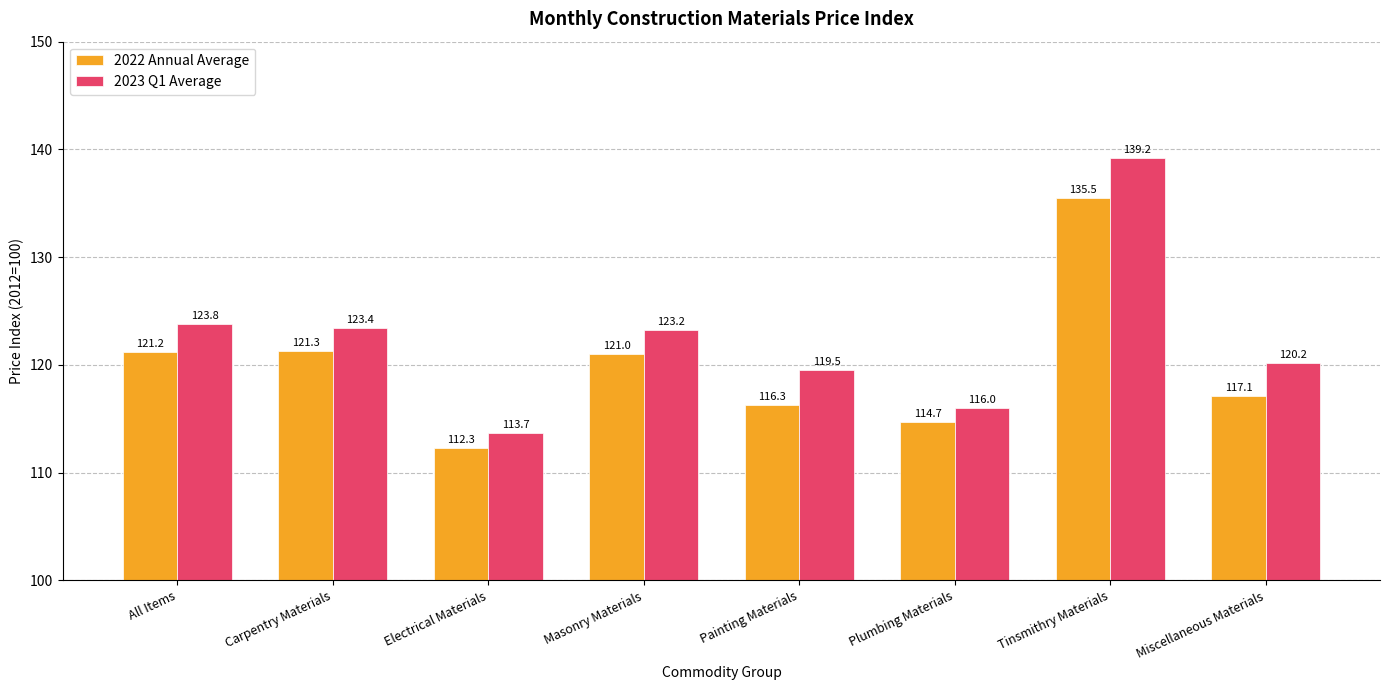

Reading left to right, what are all the values shown in this chart?

2022 Annual Average: 121.2	121.3	112.3	121.0	116.3	114.7	135.5	117.1
2023 Q1 Average: 123.8	123.4	113.7	123.2	119.5	116.0	139.2	120.2